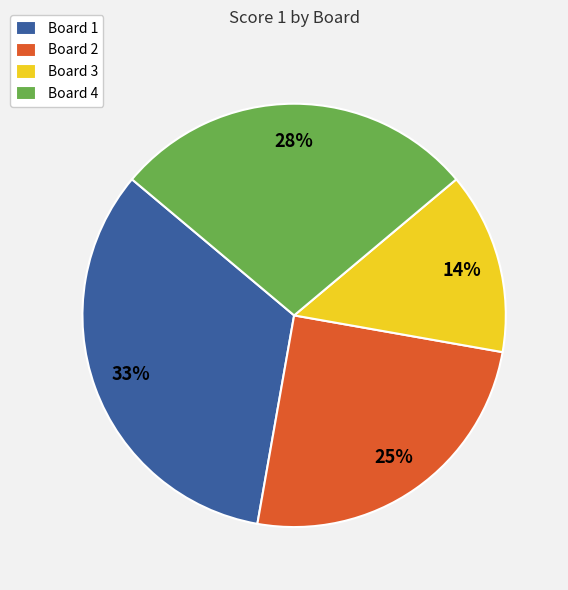

How many segments does this pie chart have?

4